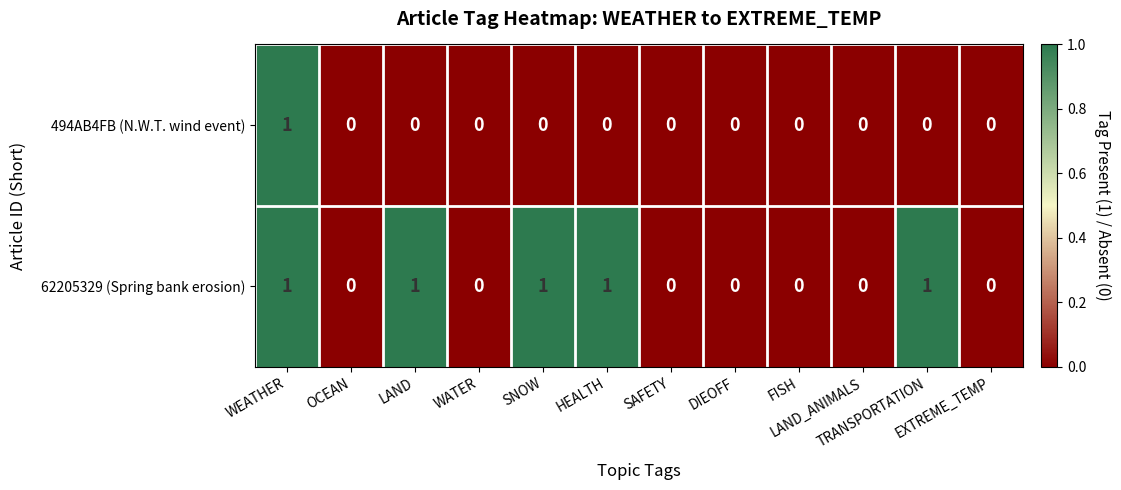

Rank the series by their average value, from highest to lowest.

62205329 (Spring bank erosion), 494AB4FB (N.W.T. wind event)